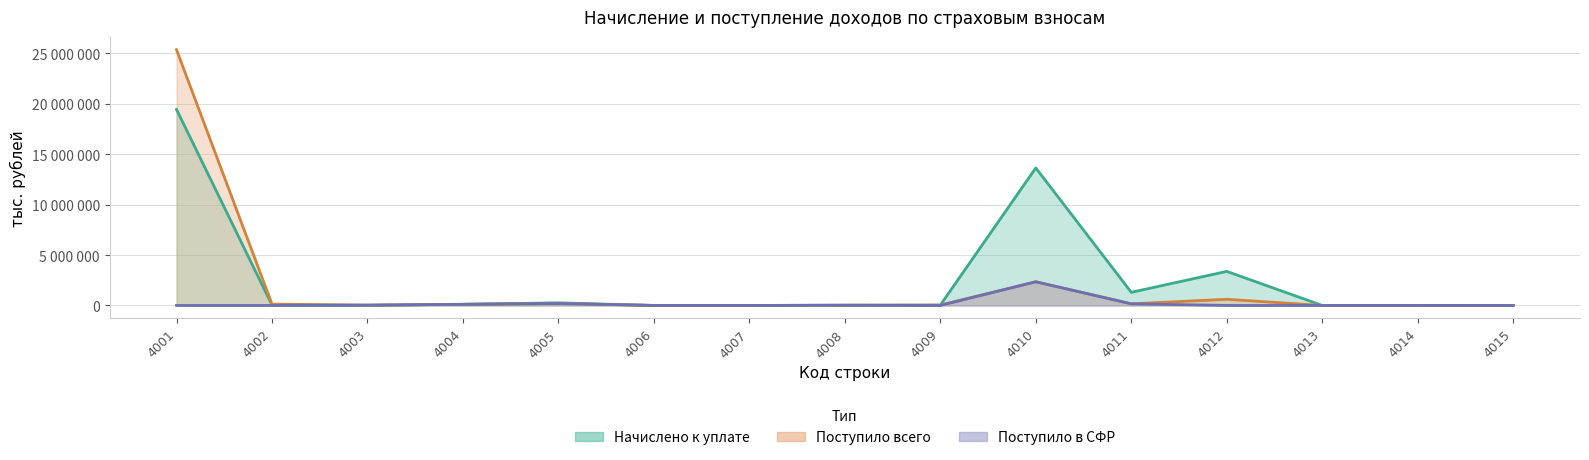

Reading left to right, list all the values displayed in this chart.

Начислено к уплате: 19449620	31784	1511	117993	256338	89	20	16495	29252	13644279	1303138	3377985	0	0	48
Поступило всего: 25373903	133163	34200	109271	193673	118	28	21707	38511	2348333	162031	610930	-234	-178	277
Поступило в СФР: 0	0	34200	109271	193673	118	28	21707	0	2348333	162031	0	-234	-178	277